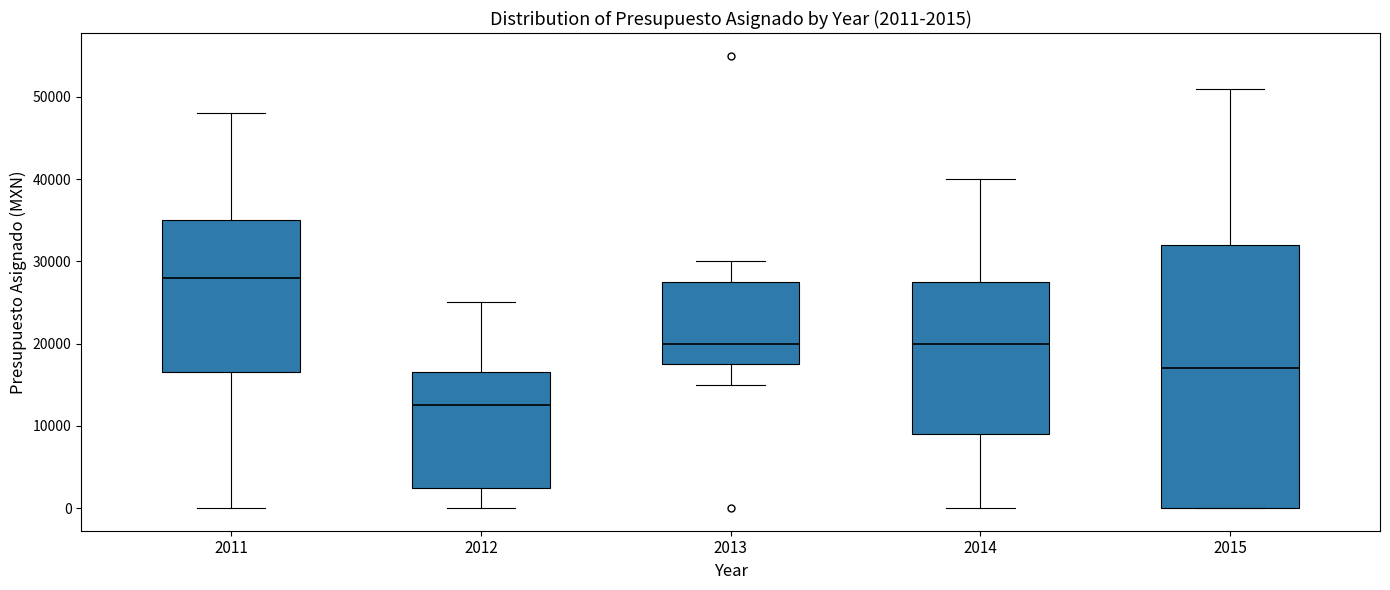

Which box's median line is the lowest?

2012